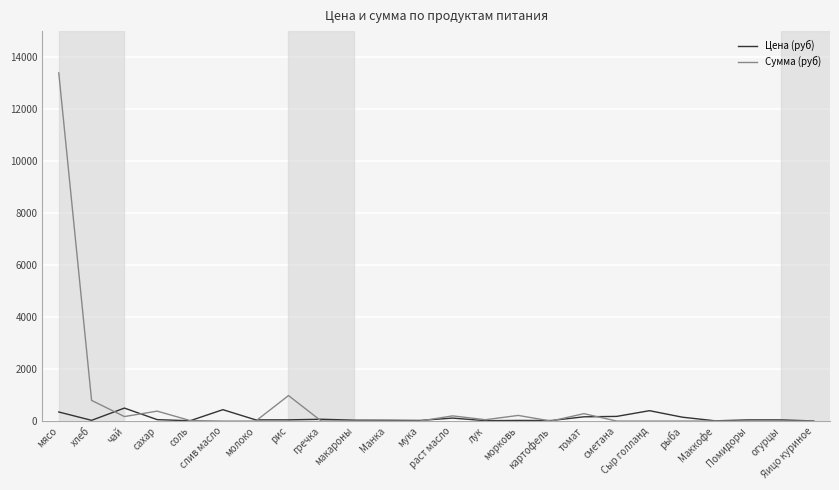

How many values in the Сумма (руб) series exceed 0?

10